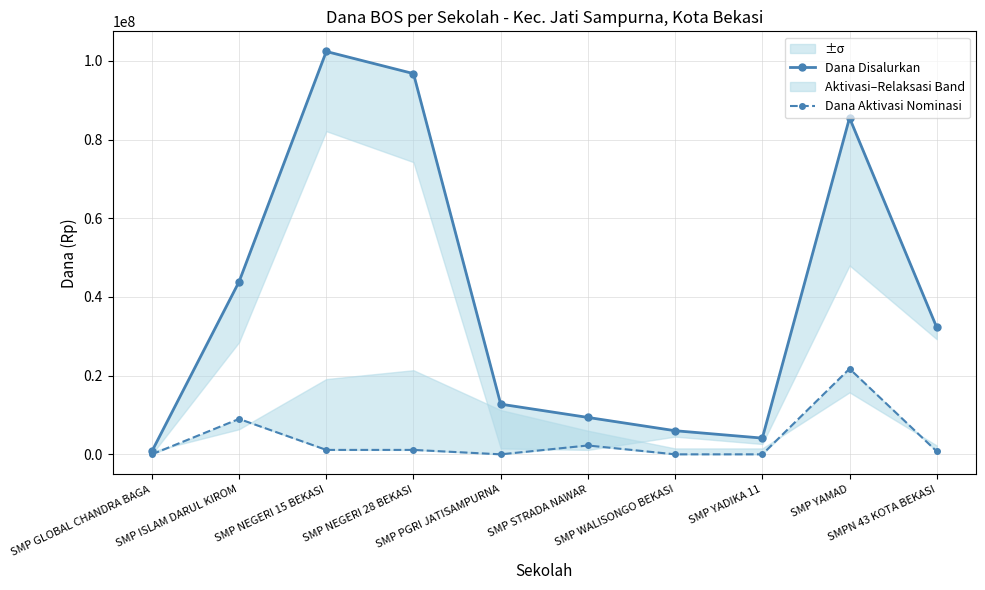

Is it true that Dana Disalurkan equals 6000000 at SMP WALISONGO BEKASI?

True